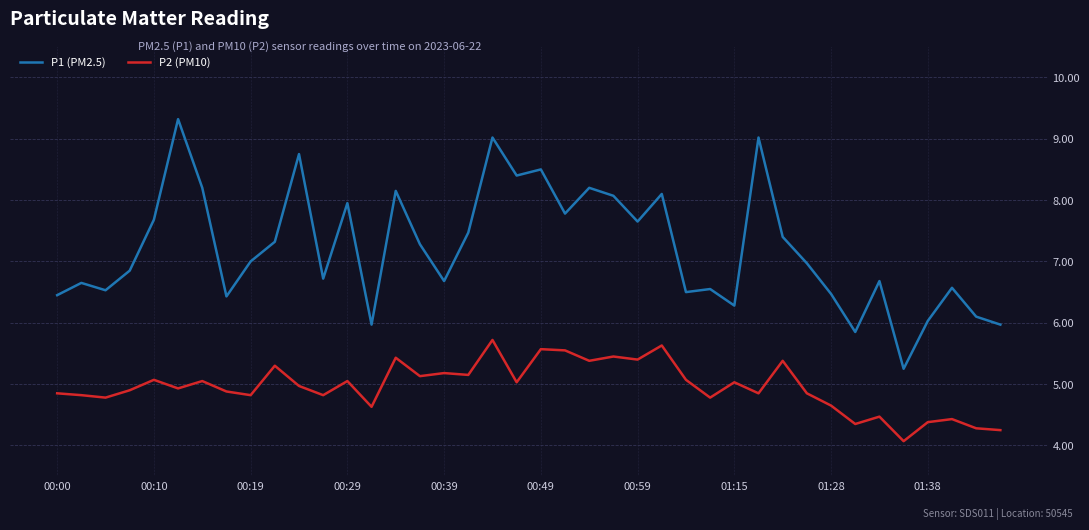

What is the maximum value for P2 (PM10)?

5.7